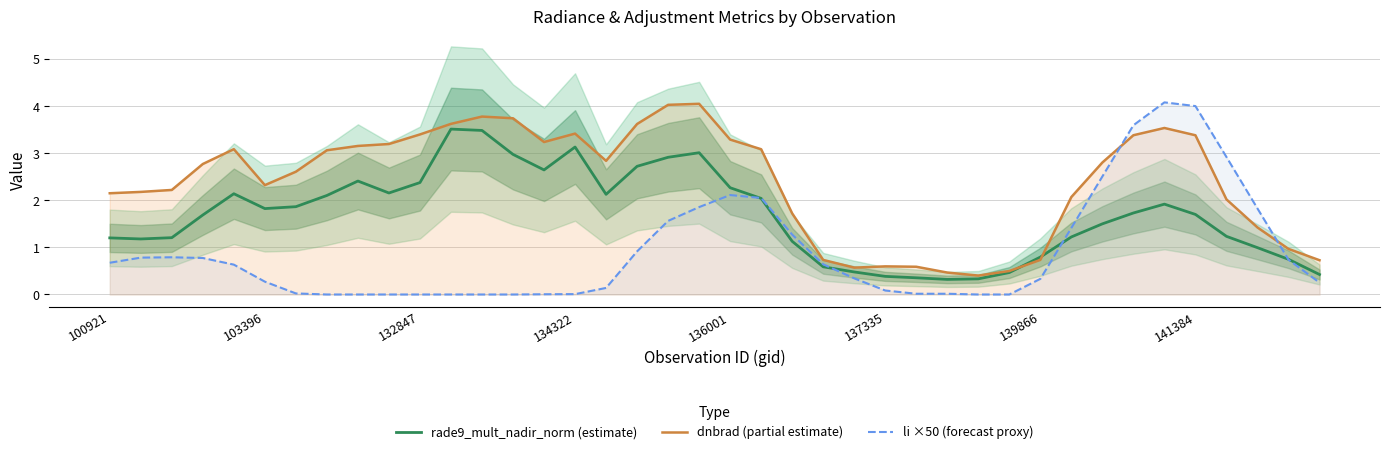

What is the maximum value shown in the chart?

4.1